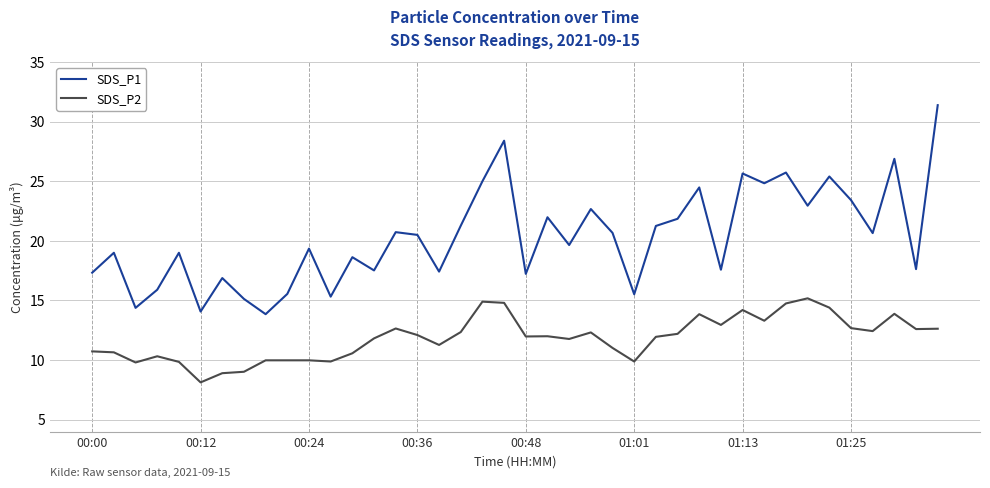

Which series has the largest total across all categories?

SDS_P1